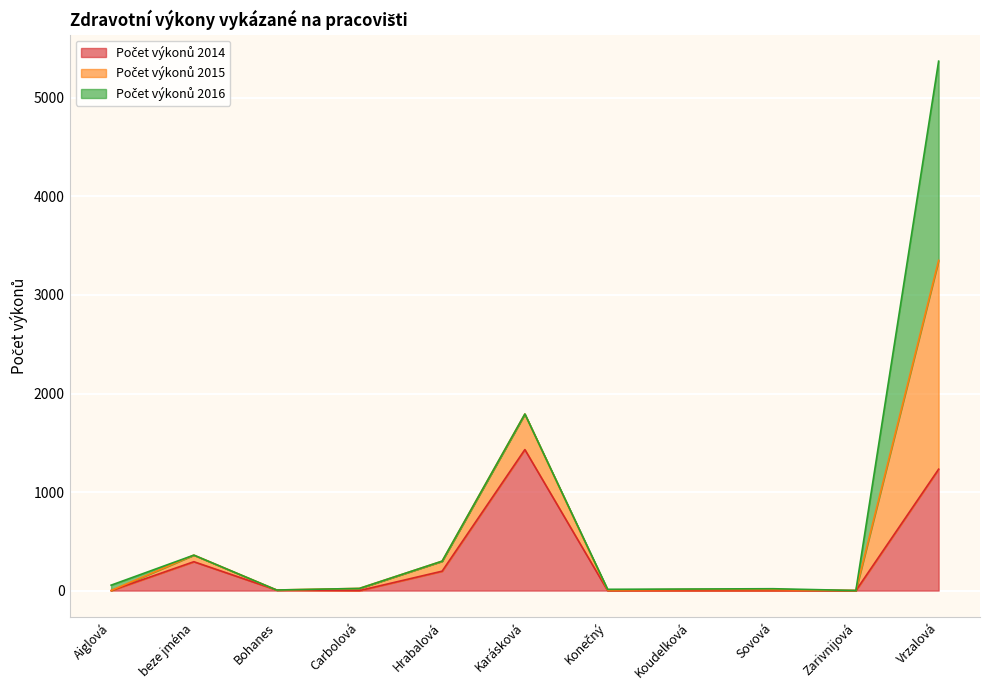

Which series has the widest spread of values?

Počet výkonů 2015